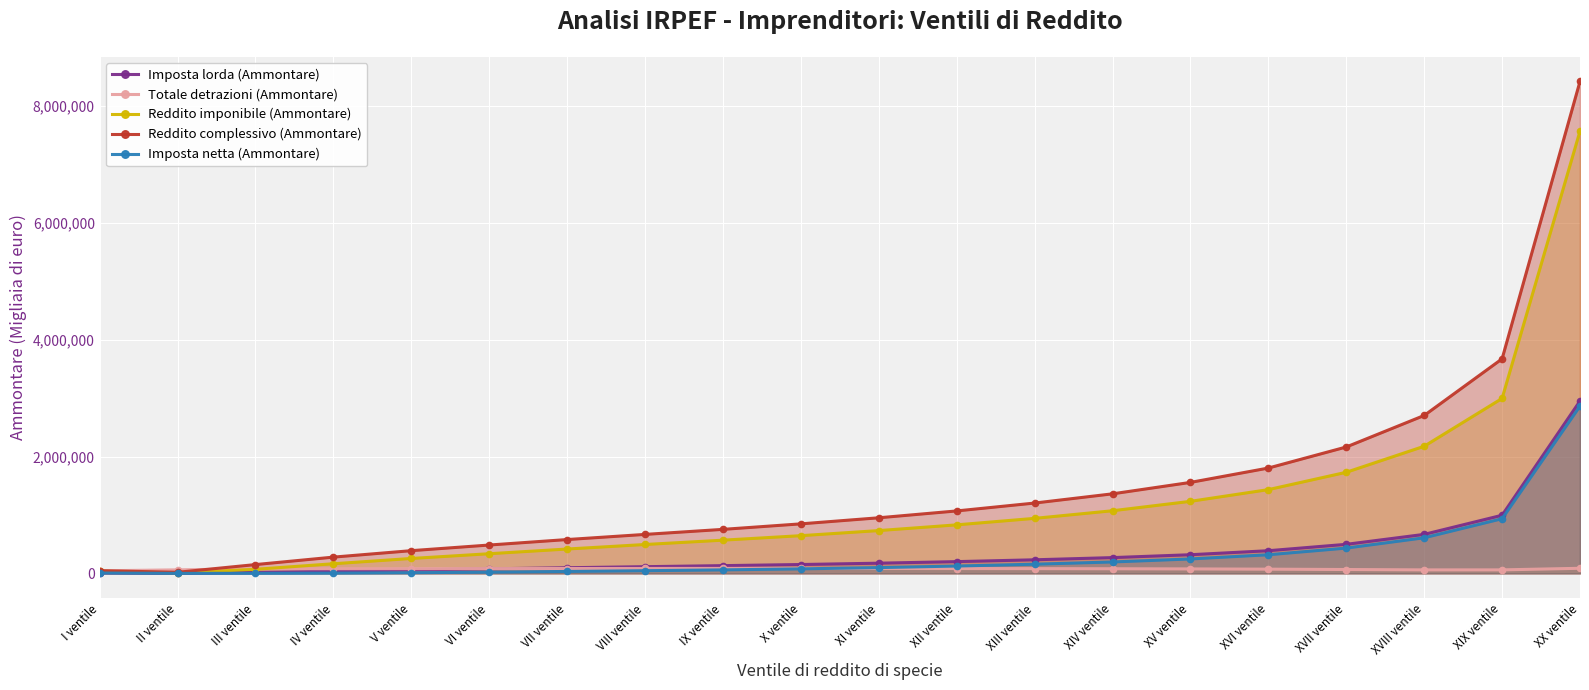

Which series has the largest total across all categories?

Reddito complessivo (Ammontare)